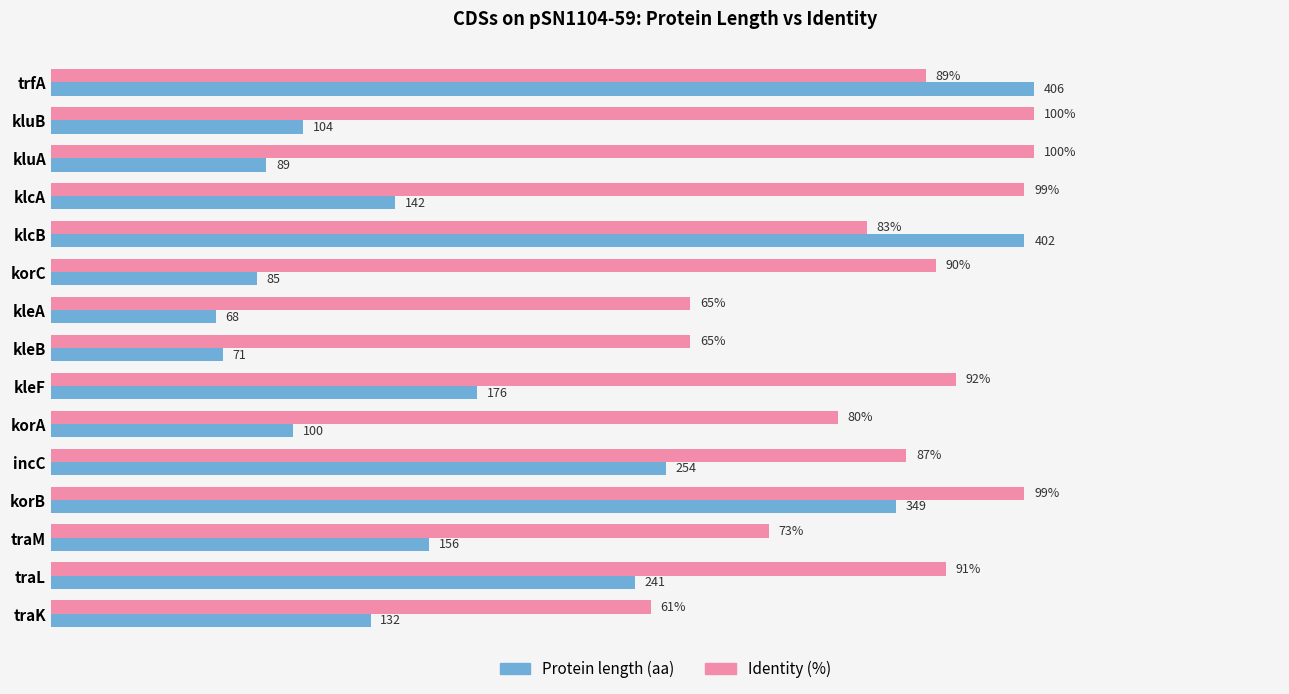

At which category is the sum across all series the highest?

trfA